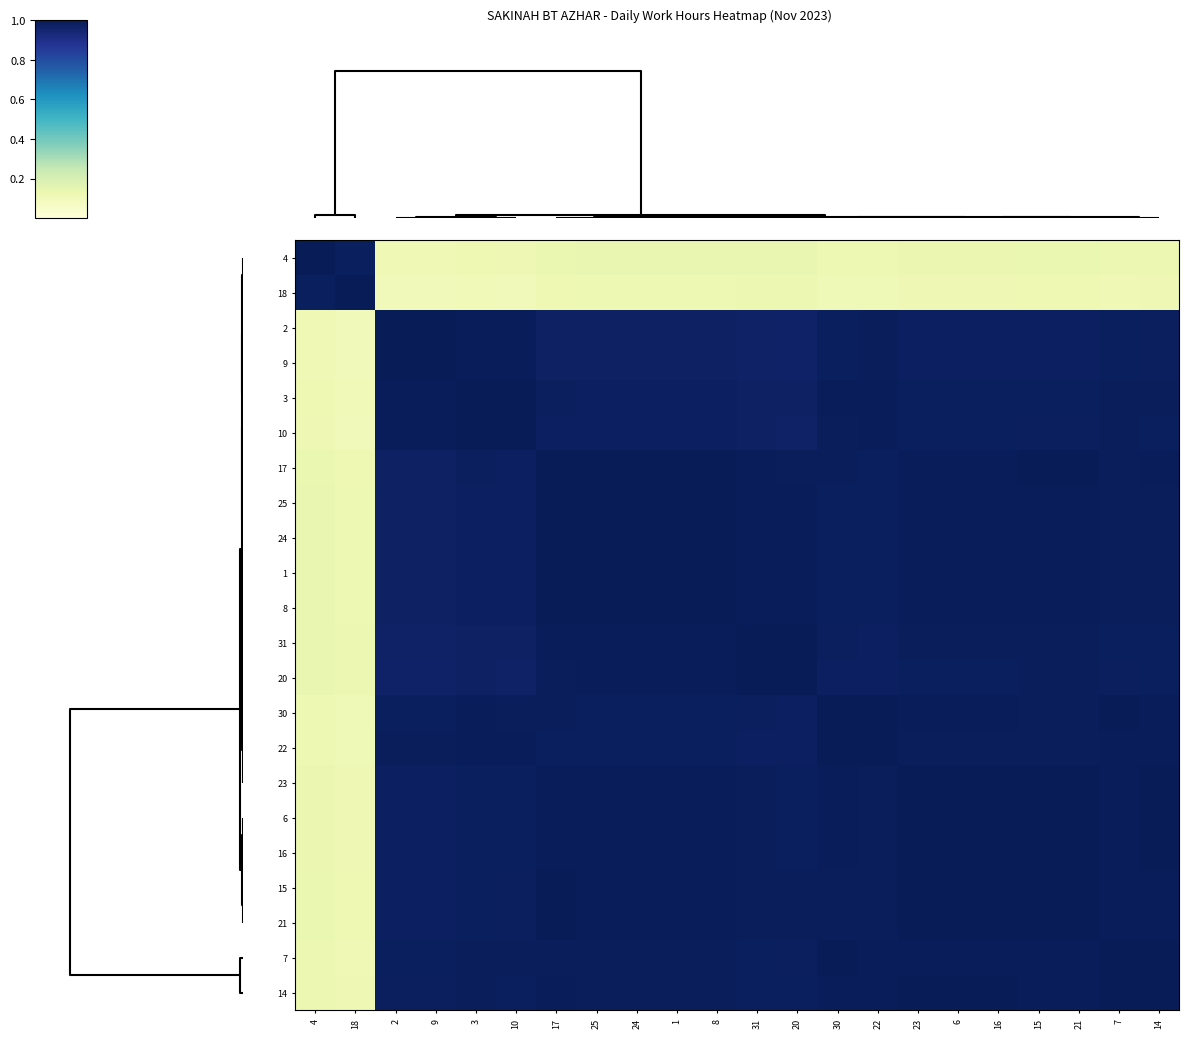

Count the number of categories in the chart.

22